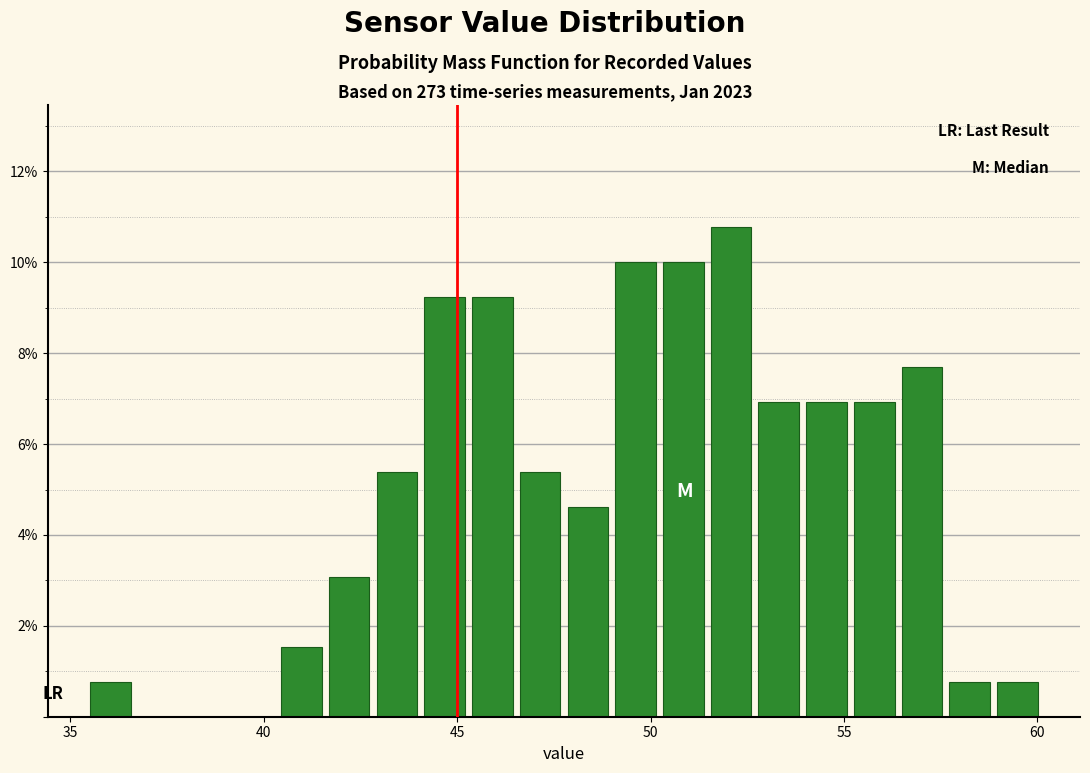

Read against the x-axis, roughly where is the centre of the tallest bar?

52.0